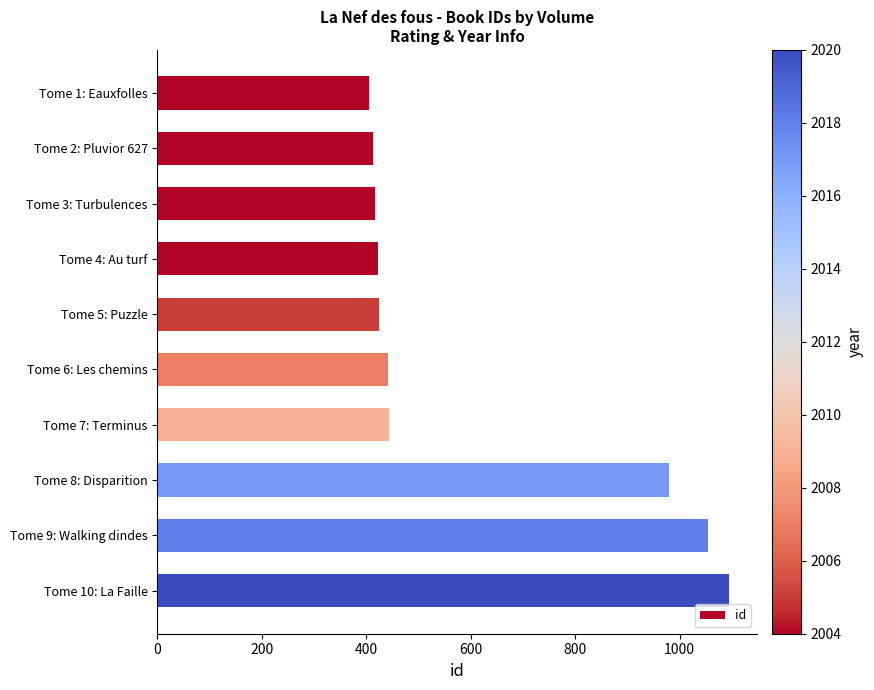

What is the greatest value displayed?

1094